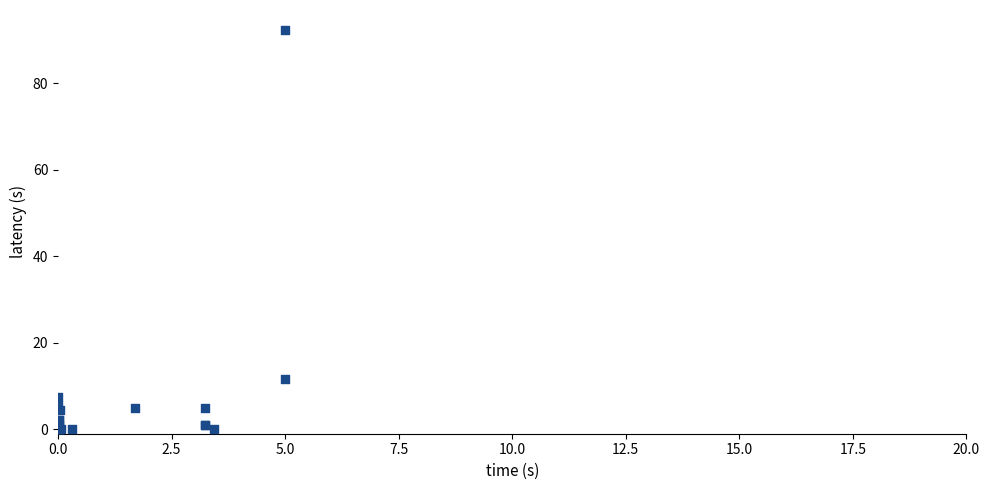

What Y value in the scatter plot is closest to 46?

11.6